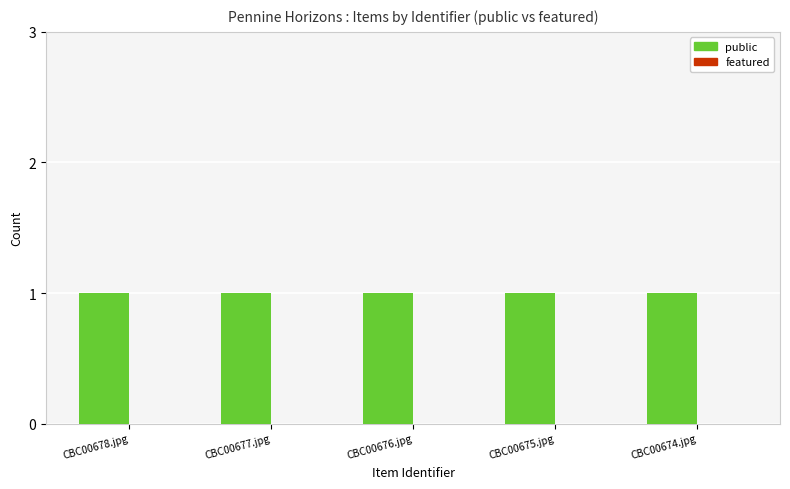

Reading left to right, list all the values displayed in this chart.

public: CBC00678.jpg=1	CBC00677.jpg=1	CBC00676.jpg=1	CBC00675.jpg=1	CBC00674.jpg=1
featured: CBC00678.jpg=0	CBC00677.jpg=0	CBC00676.jpg=0	CBC00675.jpg=0	CBC00674.jpg=0